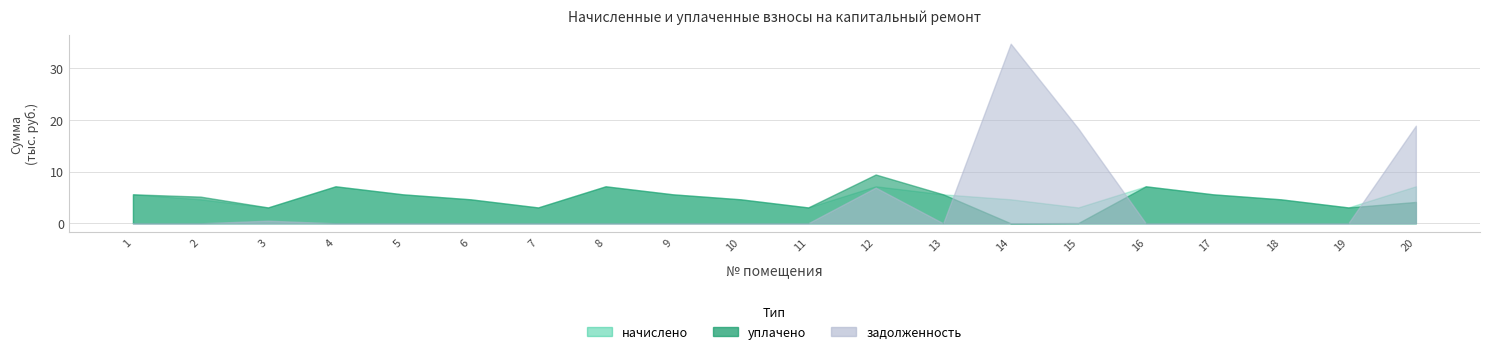

In начислено, how many points are lower than both neighbors (excluding endpoints)?

5